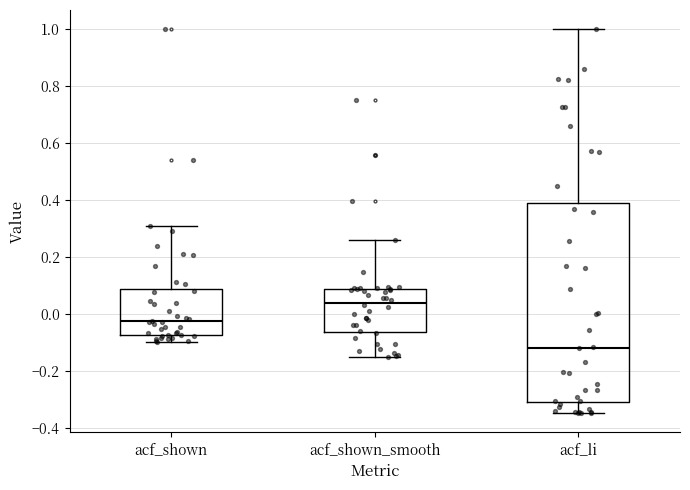

Where is the upper edge of the box for acf_shown on the y-axis? The values are not printed on the chart, so give them approximately, as read against the axis.

0.08